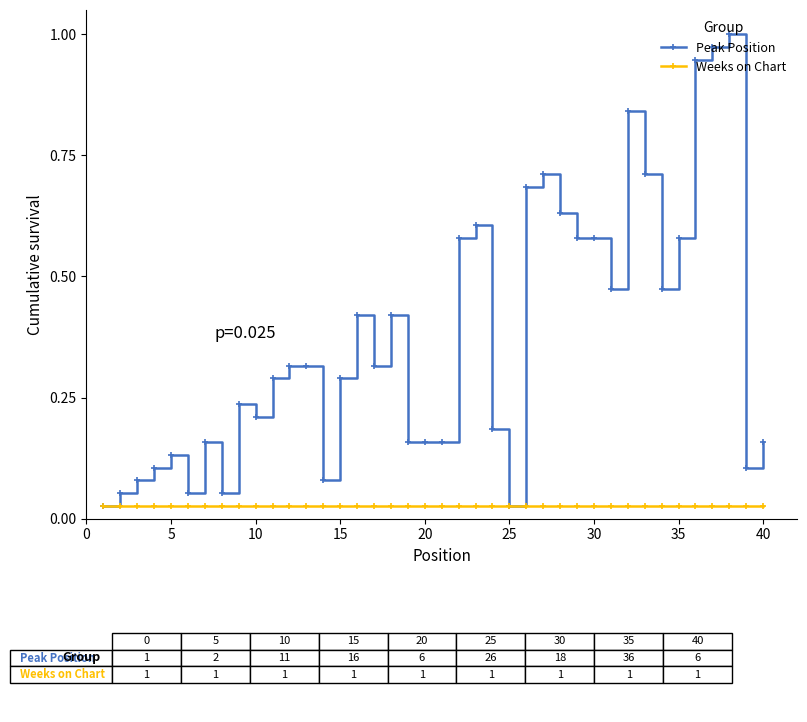

Which series has the largest total across all categories?

Peak Position